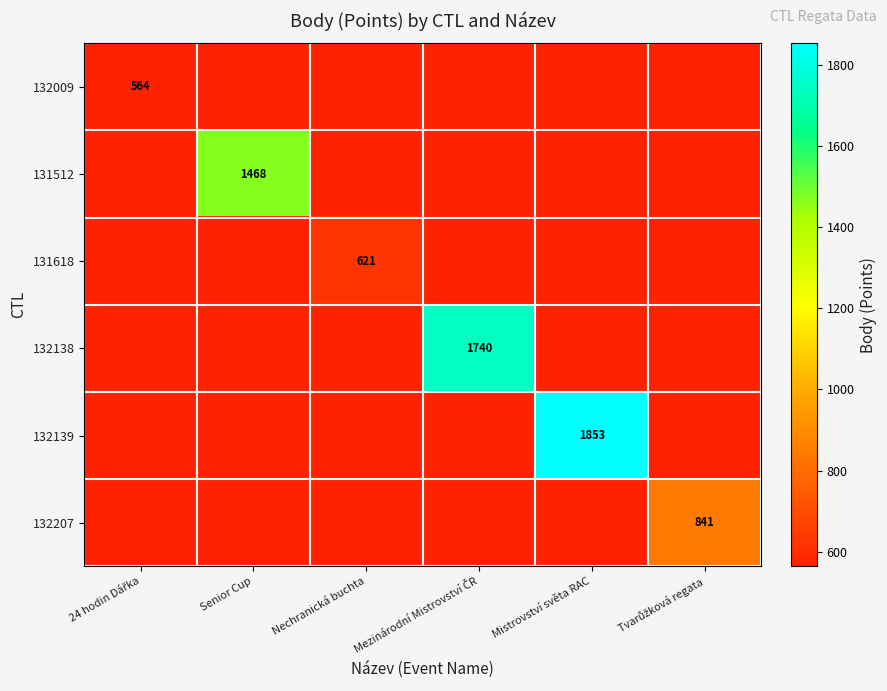

What is the total value across all series at Senior Cup?

1468